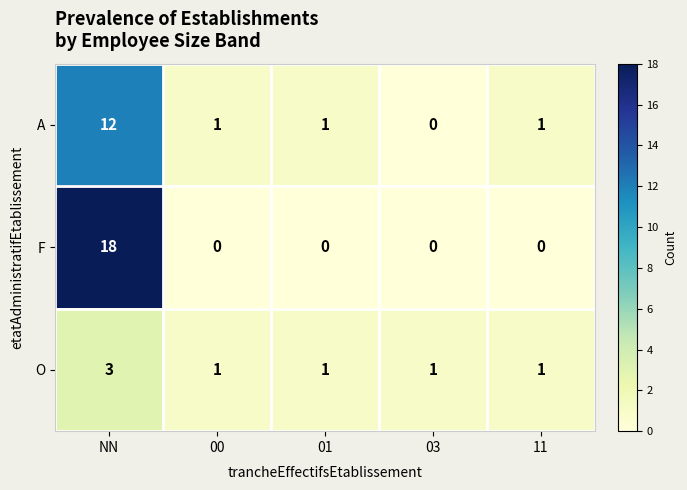

What is the approximate value of O at NN?

3